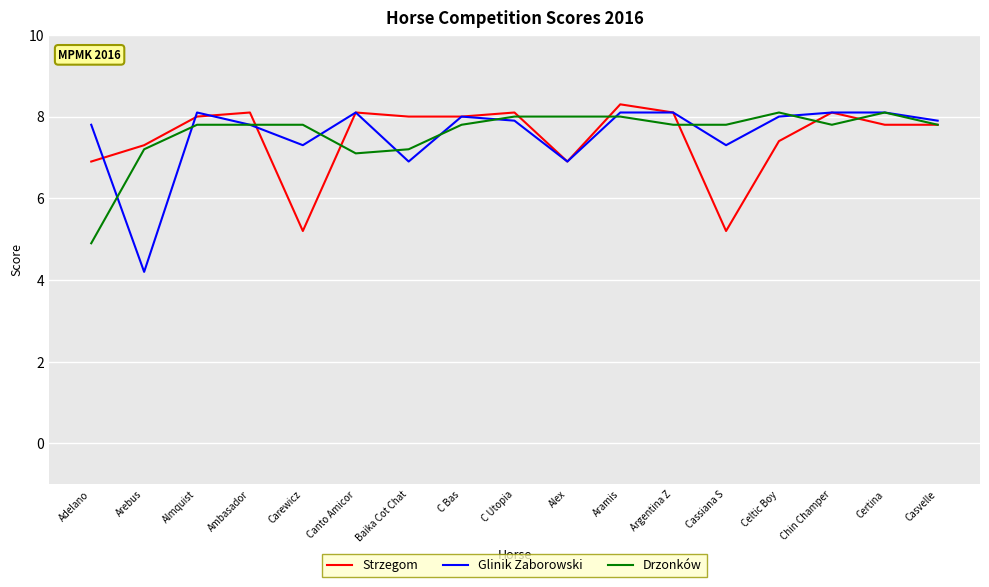

What position from the right is Alex?

8